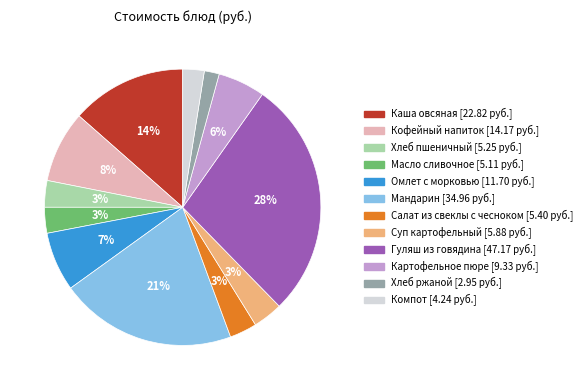

What percentage is the Мандарин slice, to the nearest percent?

21%